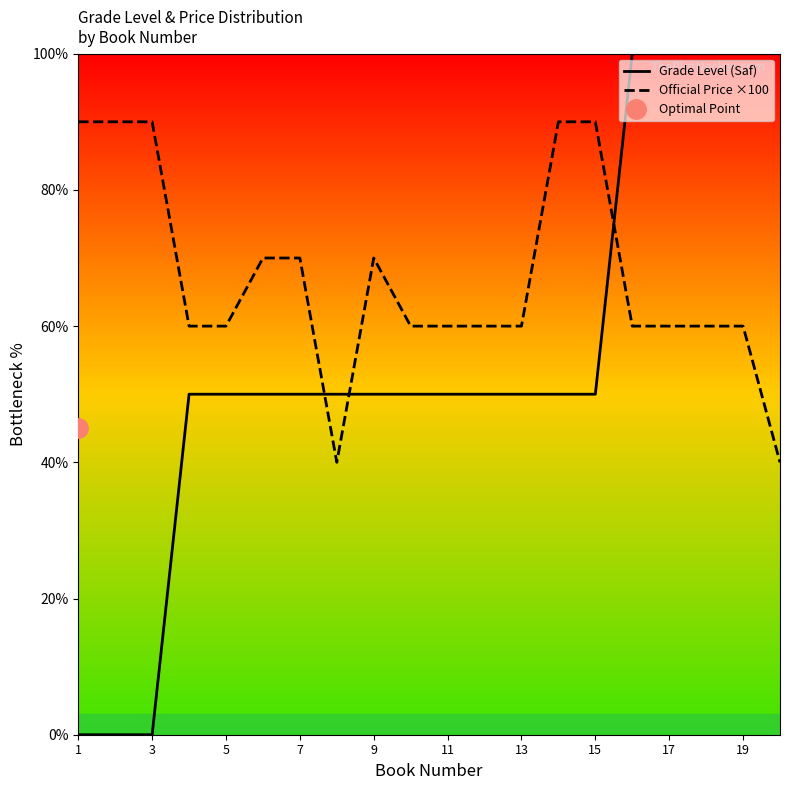

True or false: Grade Level (Saf) has a value of 0 at 3.

True